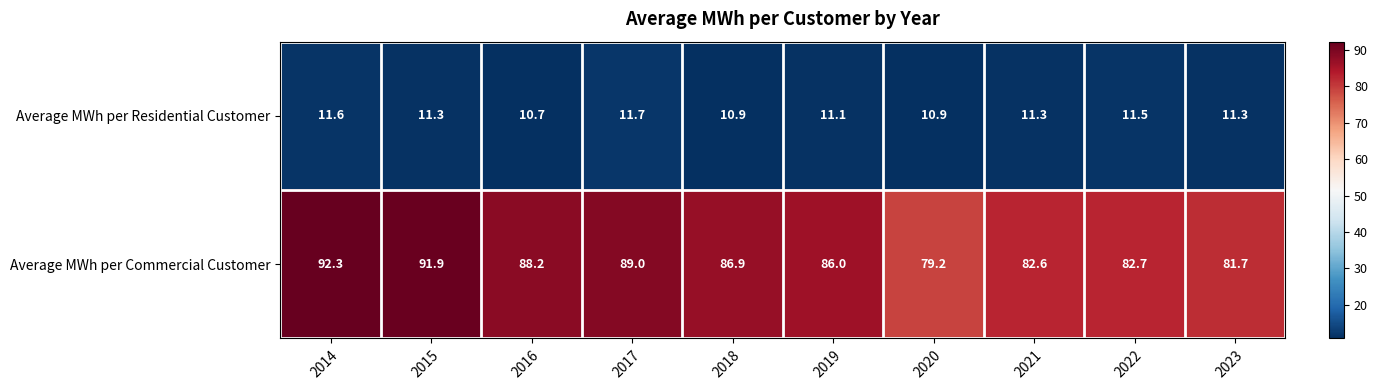

The value of Average MWh per Residential Customer at 2018 is 10.9. True or false?

True